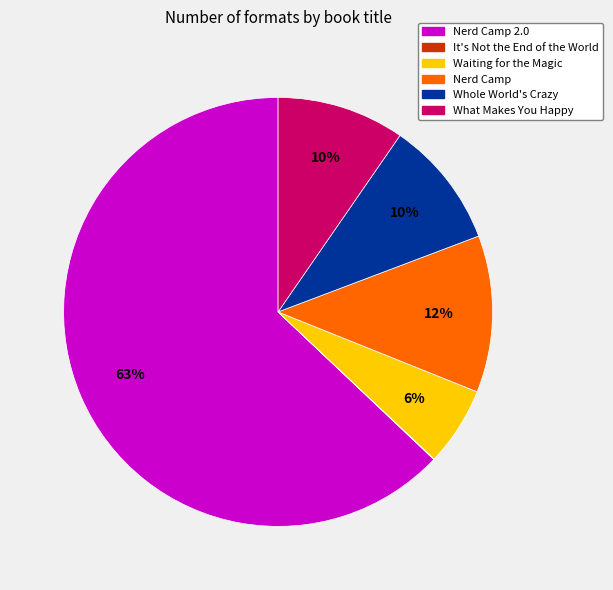

To the nearest percent, what is the average slice percentage?

17%